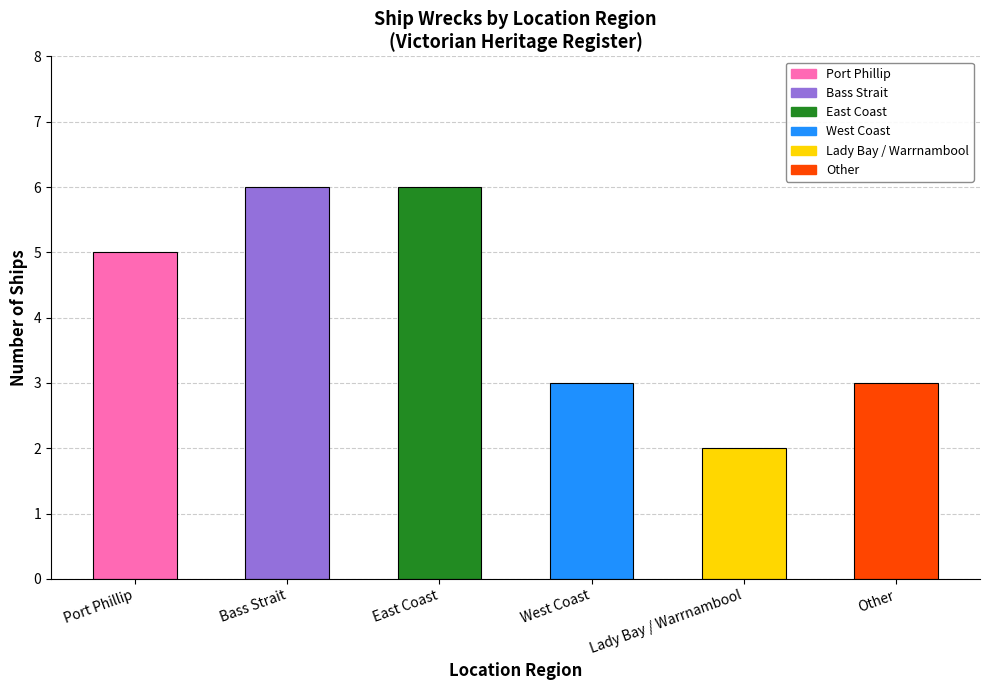

Which has a higher value, Port Phillip or Lady Bay / Warrnambool?

Port Phillip